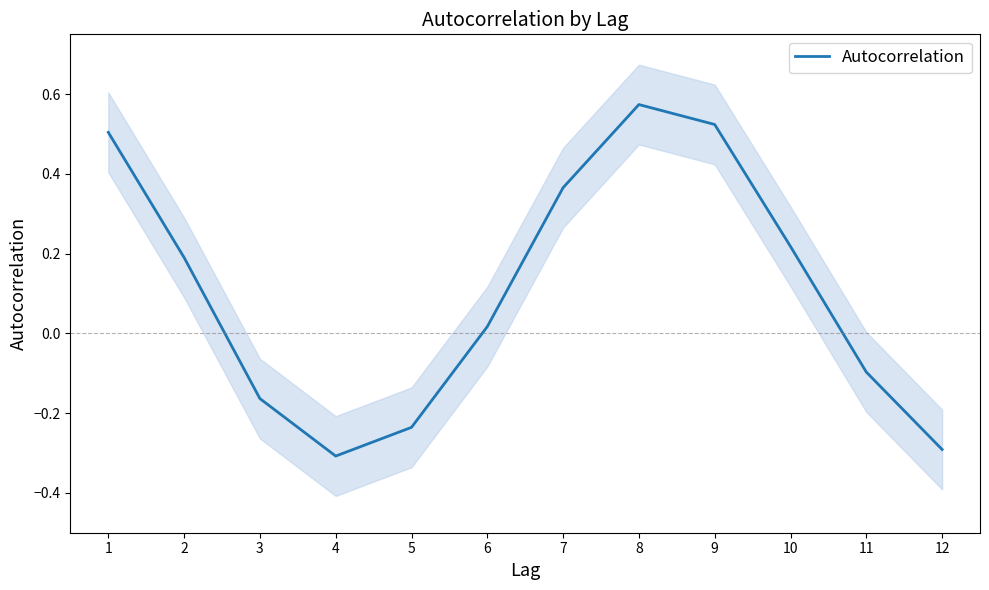

What is the difference between the maximum and minimum values?

0.9